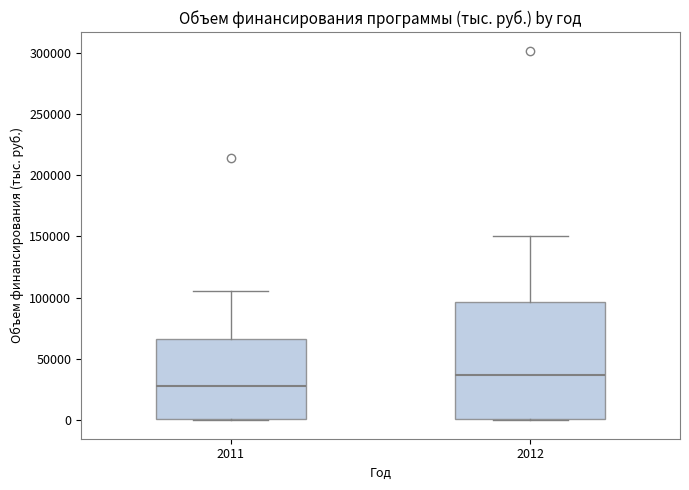

Where does the median line of the box at x = 2011 sit on the y-axis? The values are not printed on the chart, so give them approximately, as read against the axis.

30000